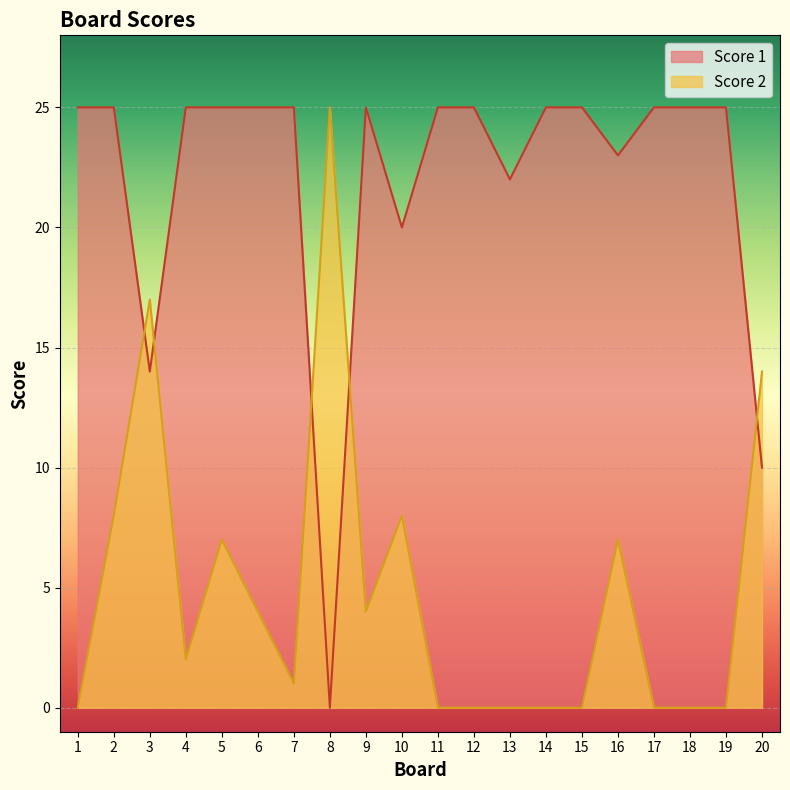

What are all the series names shown in the legend?

Score 1, Score 2